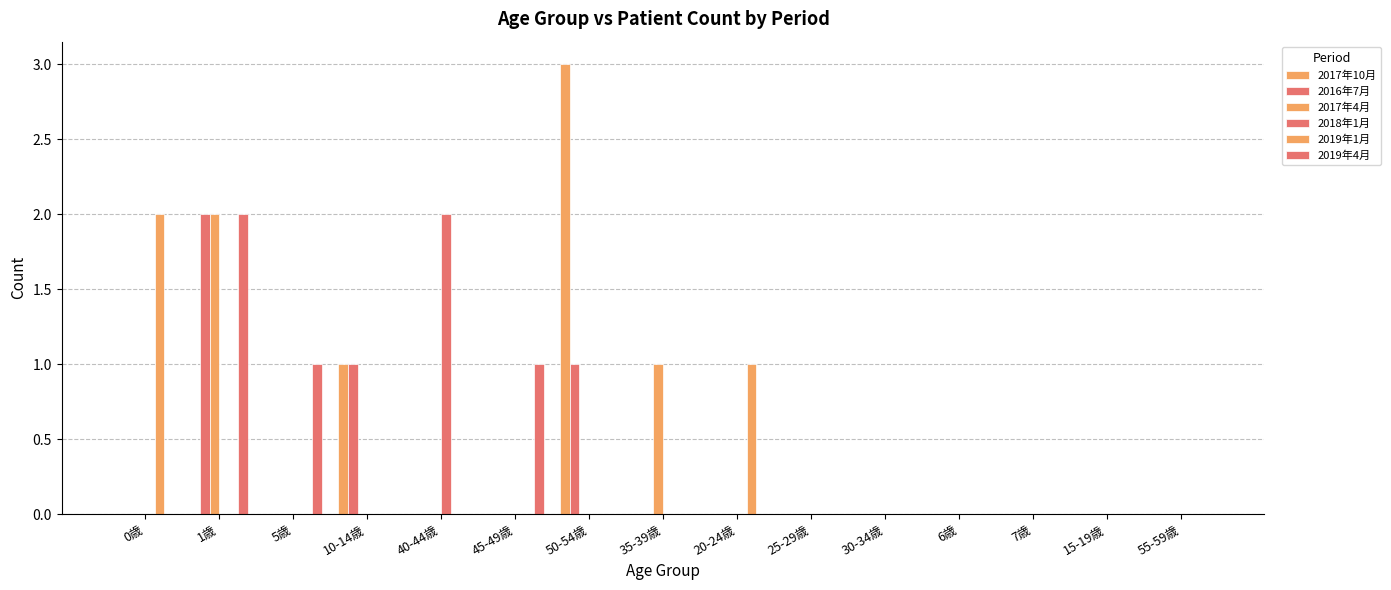

Count the number of data series in this chart.

6